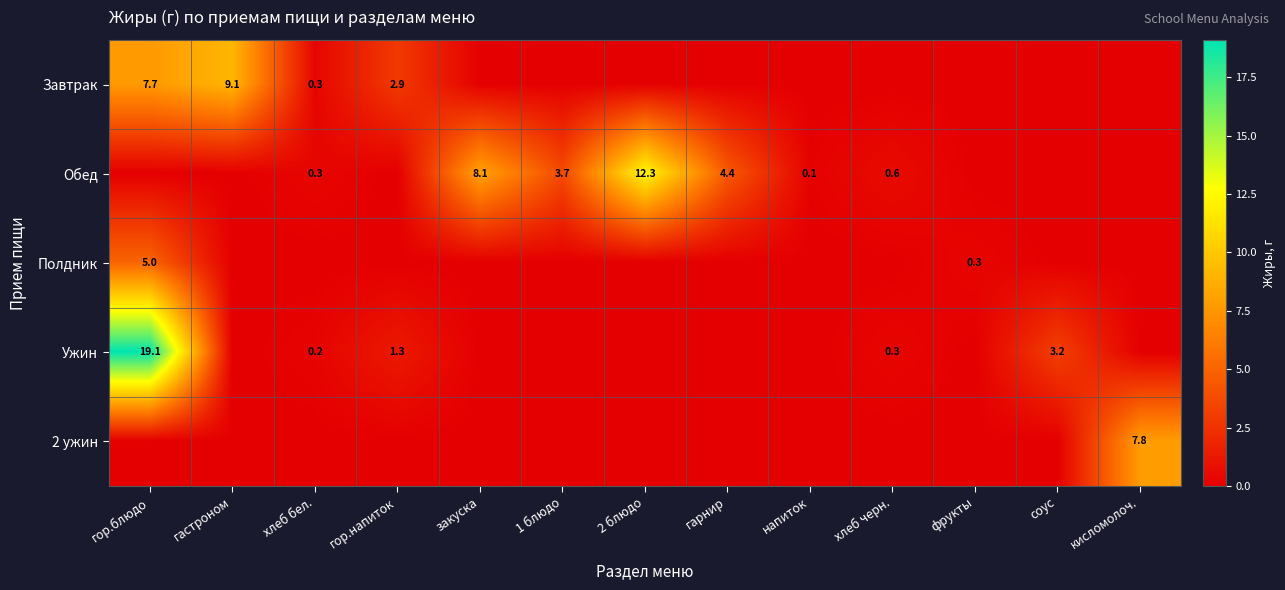

What is the sum of the Ужин values at гор.напиток and соус?

4.5